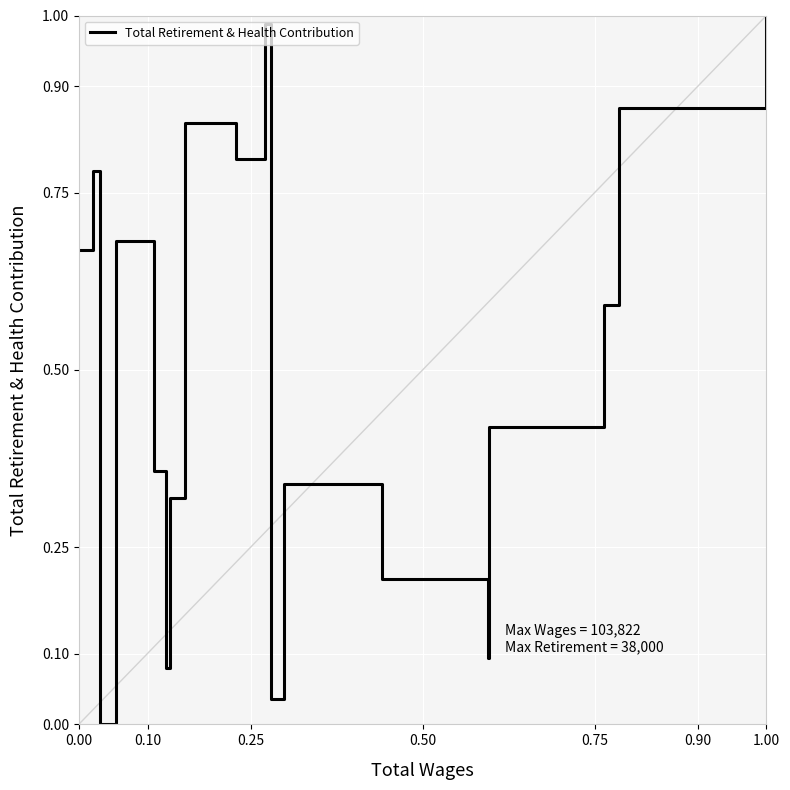

How many lines are shown in the chart?

1